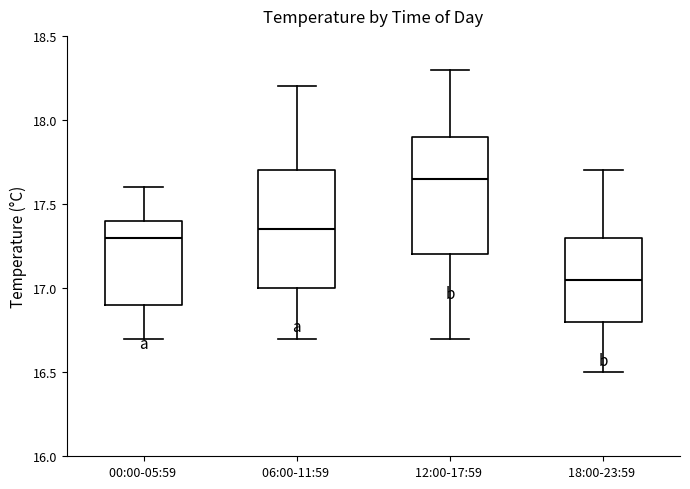

Reading left to right, transcribe this box plot: for each box, give where its median line is, the range the box spans, and where its two whiskers end, as read against the y-axis. The values are not printed on the chart, so give them approximately, as read against the axis.

00:00-05:59: median 17.30, box 16.90 to 17.40, whiskers 16.70 to 17.60
06:00-11:59: median 17.35, box 17.00 to 17.70, whiskers 16.70 to 18.20
12:00-17:59: median 17.65, box 17.20 to 17.90, whiskers 16.70 to 18.30
18:00-23:59: median 17.05, box 16.80 to 17.30, whiskers 16.50 to 17.70